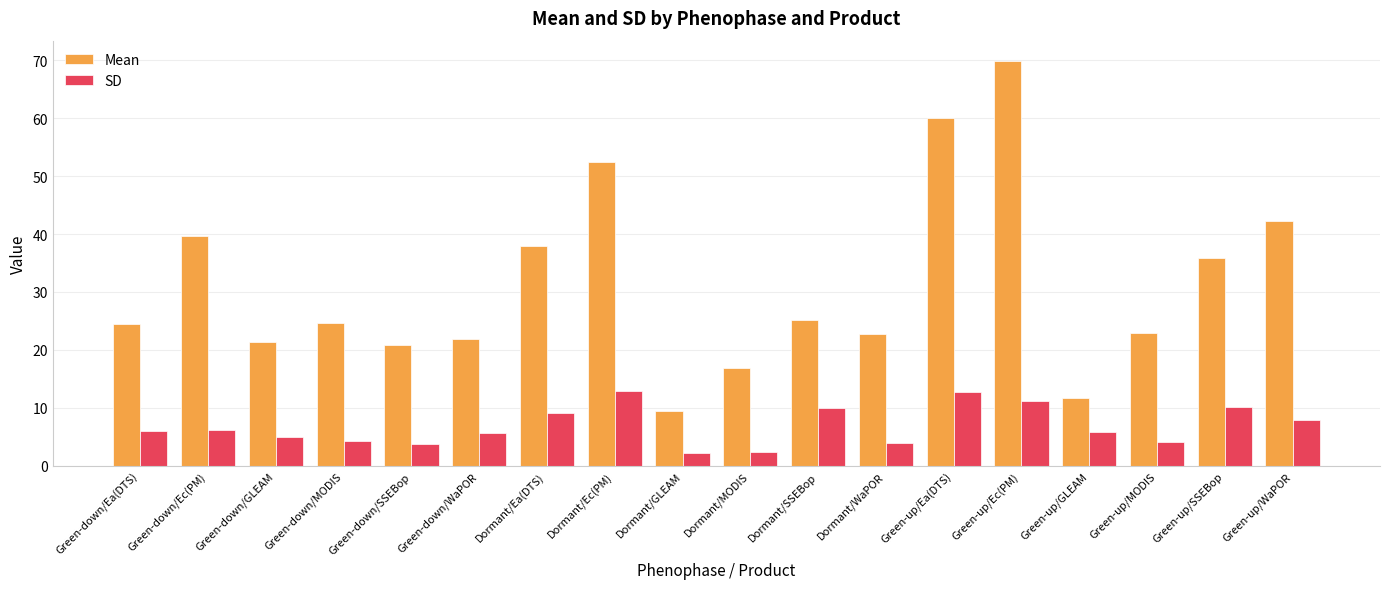

How many distinct data groups are displayed?

2